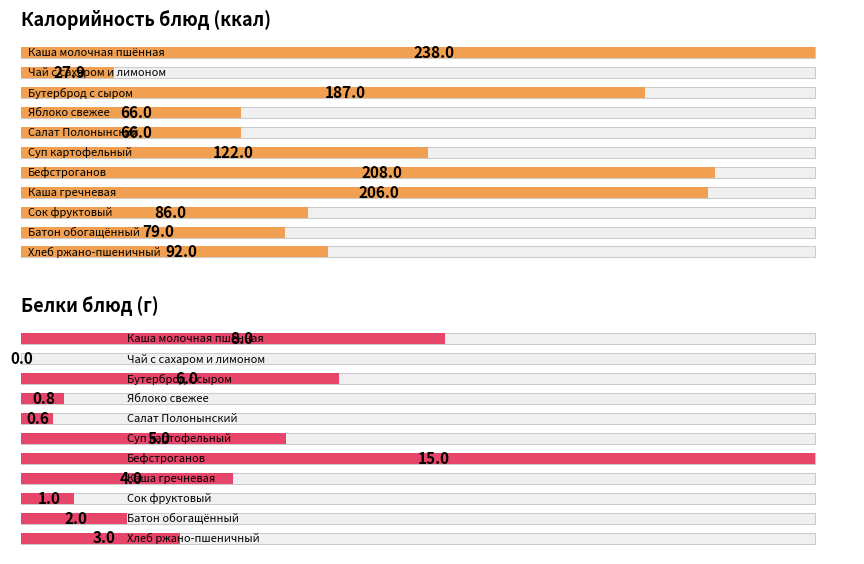

Reading right to left, transcribe all the data shown in this chart.

Калорийность: Хлеб ржано-пшеничный=92.0	Батон обогащённый=79.0	Сок фруктовый=86.0	Каша гречневая=206.0	Бефстроганов=208.0	Суп картофельный=122.0	Салат Полонынский=66.0	Яблоко свежее=66.0	Бутерброд с сыром=187.0	Чай с сахаром и лимоном=27.9	Каша молочная пшённая=238.0
Белки: Хлеб ржано-пшеничный=3.0	Батон обогащённый=2.0	Сок фруктовый=1.0	Каша гречневая=4.0	Бефстроганов=15.0	Суп картофельный=5.0	Салат Полонынский=0.6	Яблоко свежее=0.8	Бутерброд с сыром=6.0	Чай с сахаром и лимоном=0.0	Каша молочная пшённая=8.0